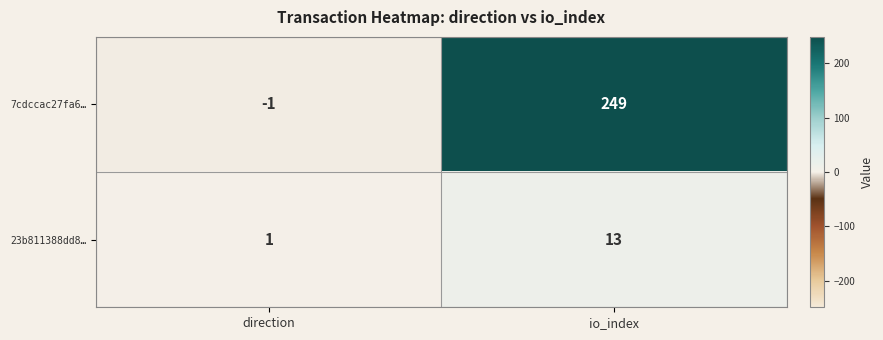

Reading left to right, transcribe all the data shown in this chart.

7cdccac27fa6…: -1	249
23b811388dd8…: 1	13